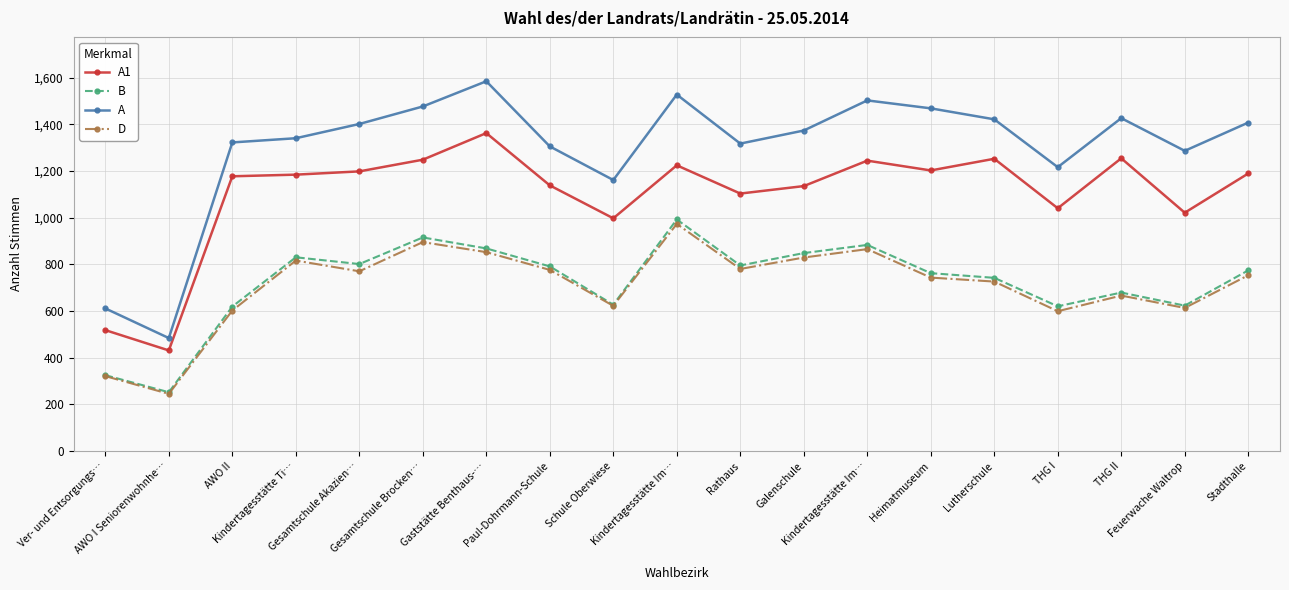

What are all the series names shown in the legend?

A1, B, A, D